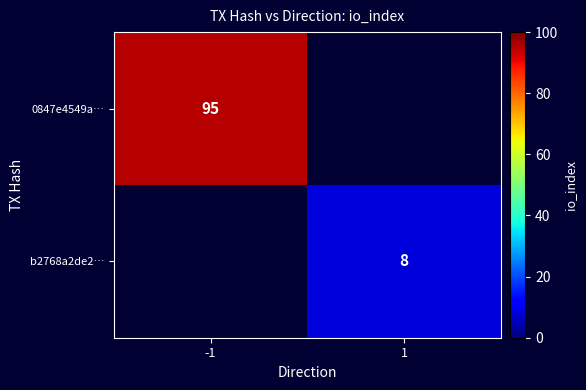

Is the value of 0847e4549a… at -1 greater than the value of b2768a2de2… at 1?

Yes